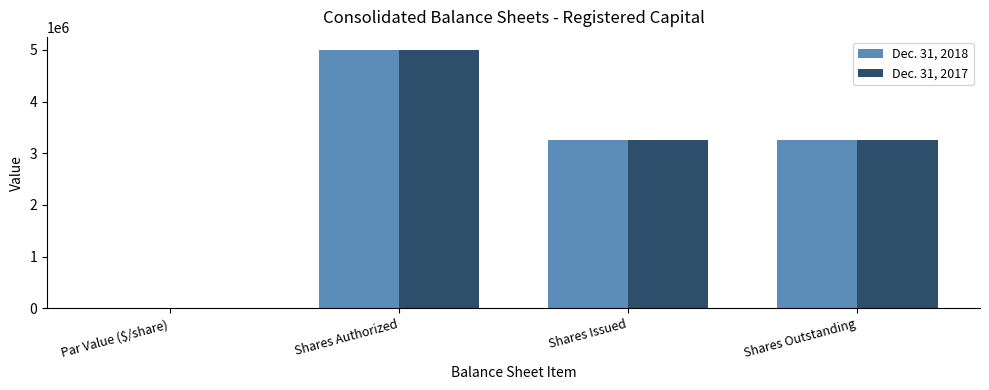

How many distinct data groups are displayed?

2